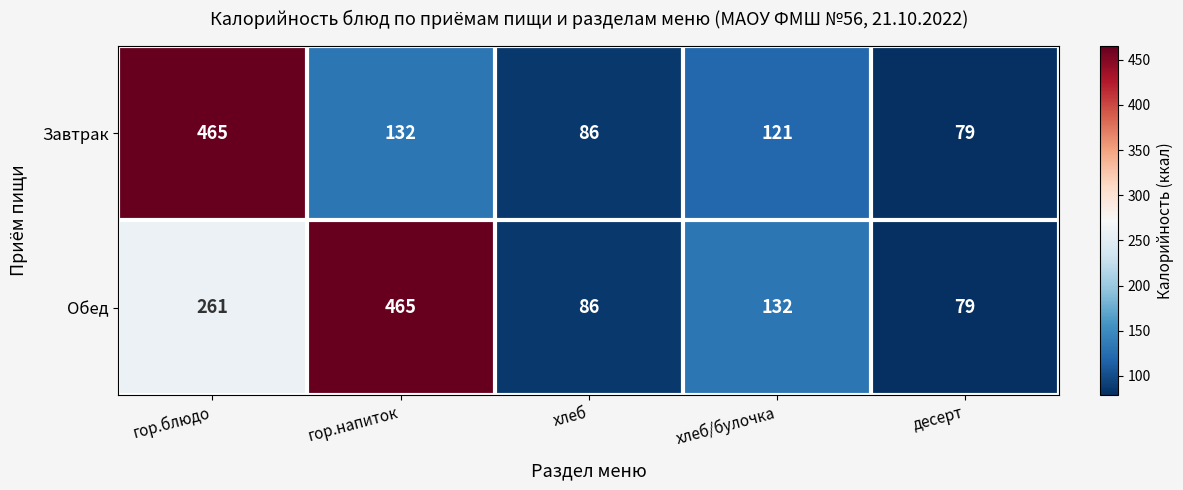

Where does the Обед series first go above 132?

гор.блюдо